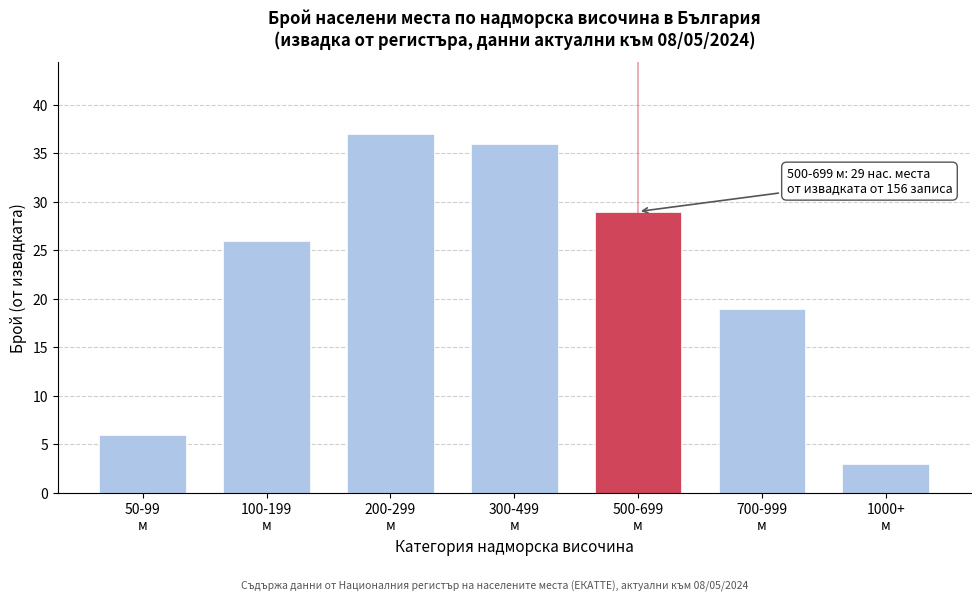

Reading left to right, transcribe all the data shown in this chart.

6	26	37	36	29	19	3